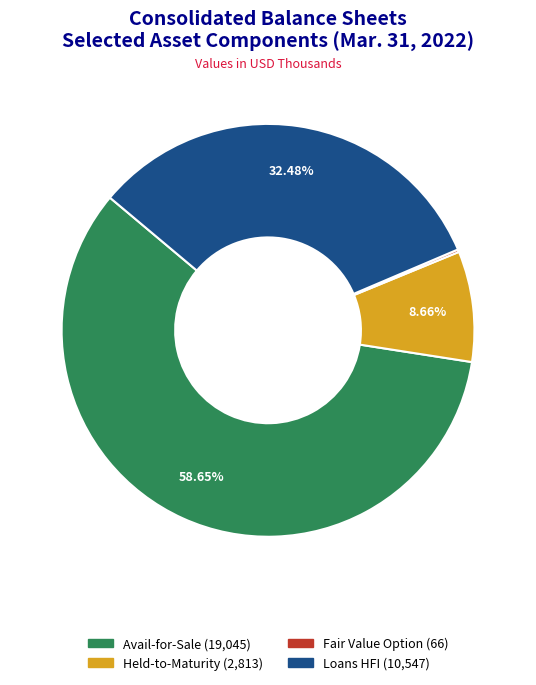

Does Loans HFI (10,547) account for over 50% of the chart?

No